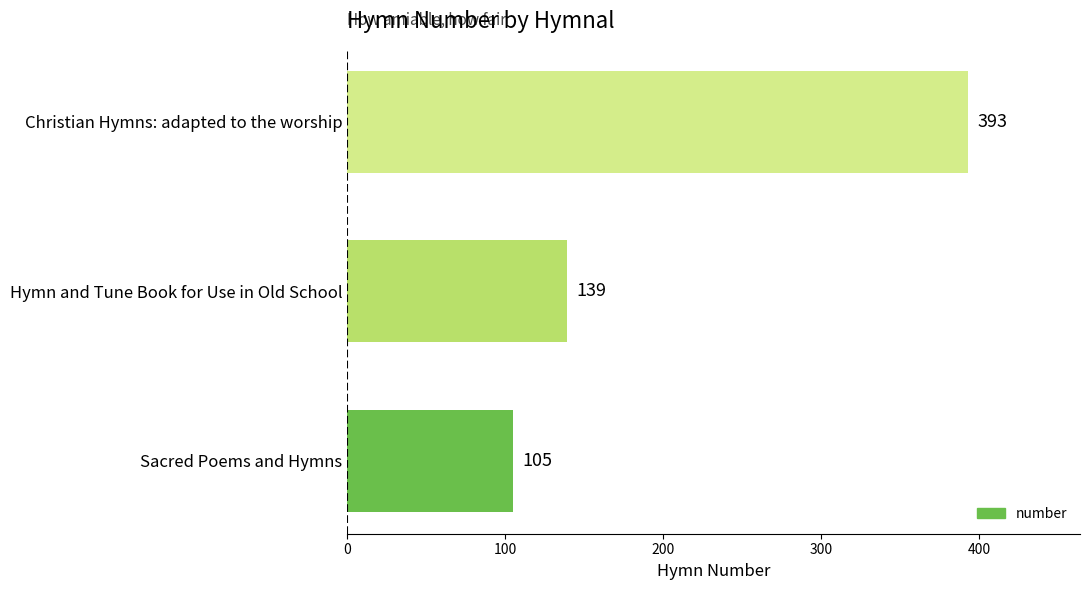

Reading bottom to top, transcribe all the data shown in this chart.

105	139	393